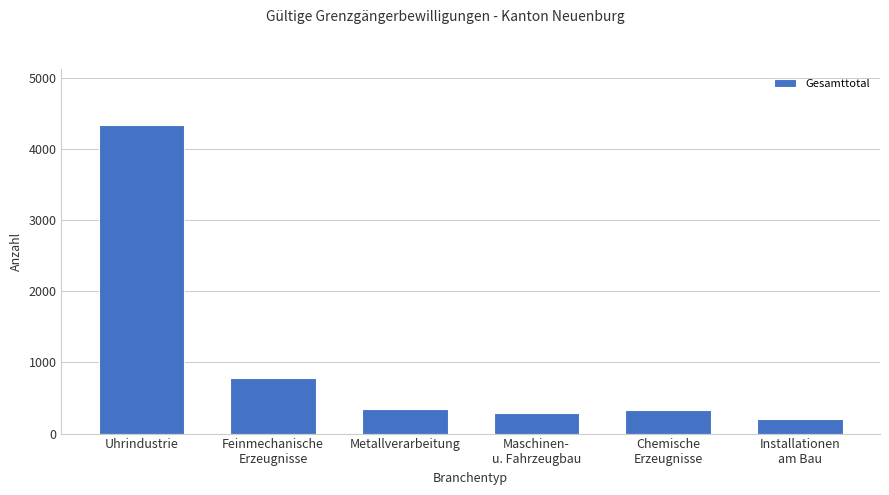

What is the ratio of the value at Feinmechanische
Erzeugnisse to the value at Uhrindustrie?

0.2